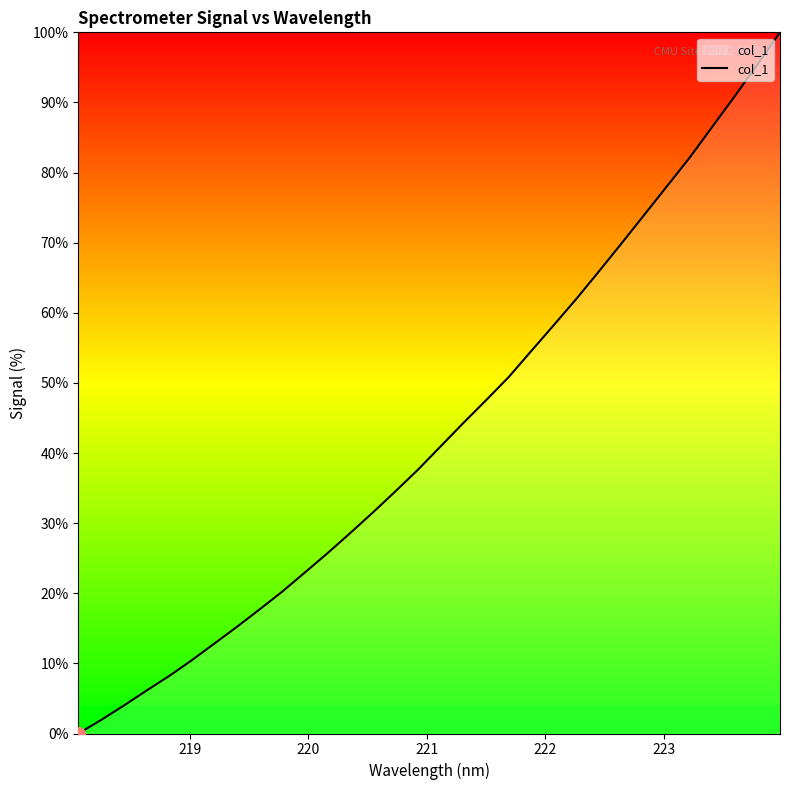

What is the difference between the maximum and minimum values?

100.0